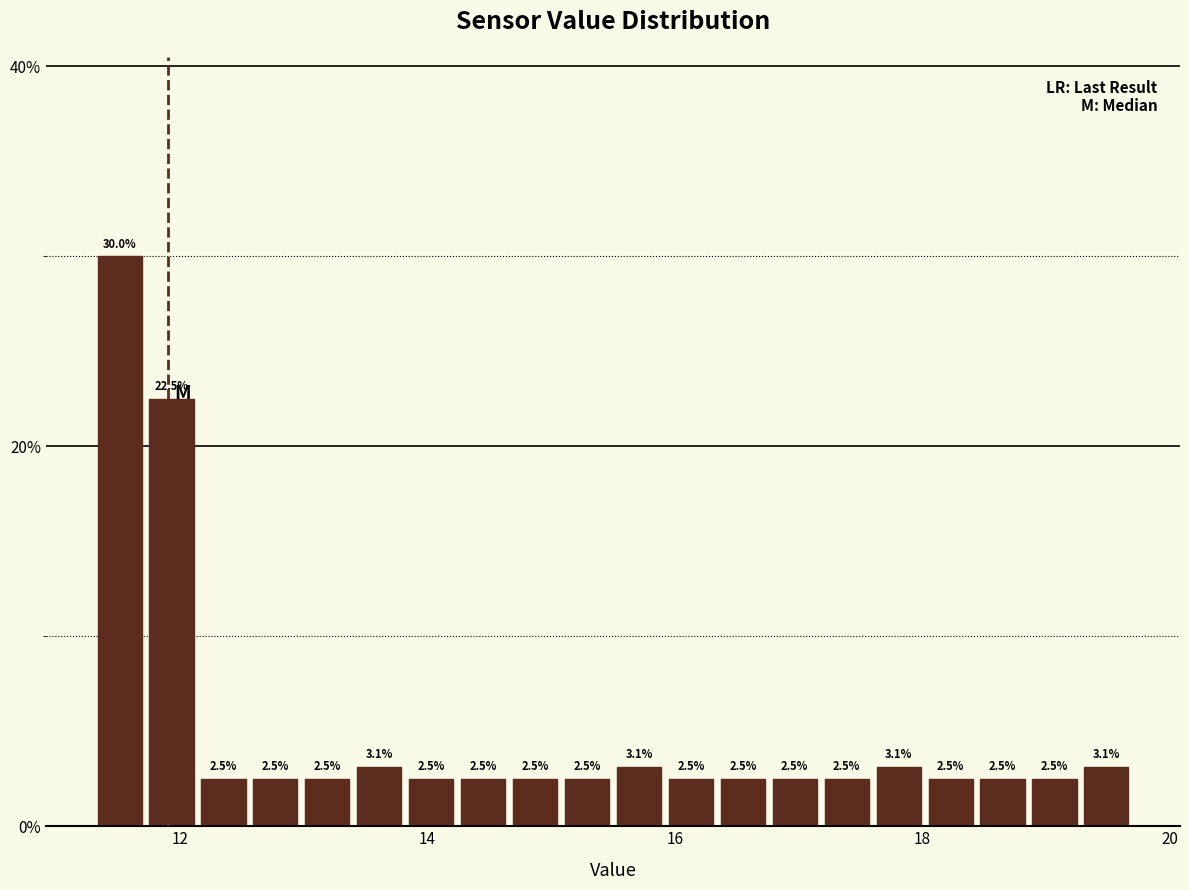

Read against the x-axis, roughly where is the centre of the tallest bar?

11.6